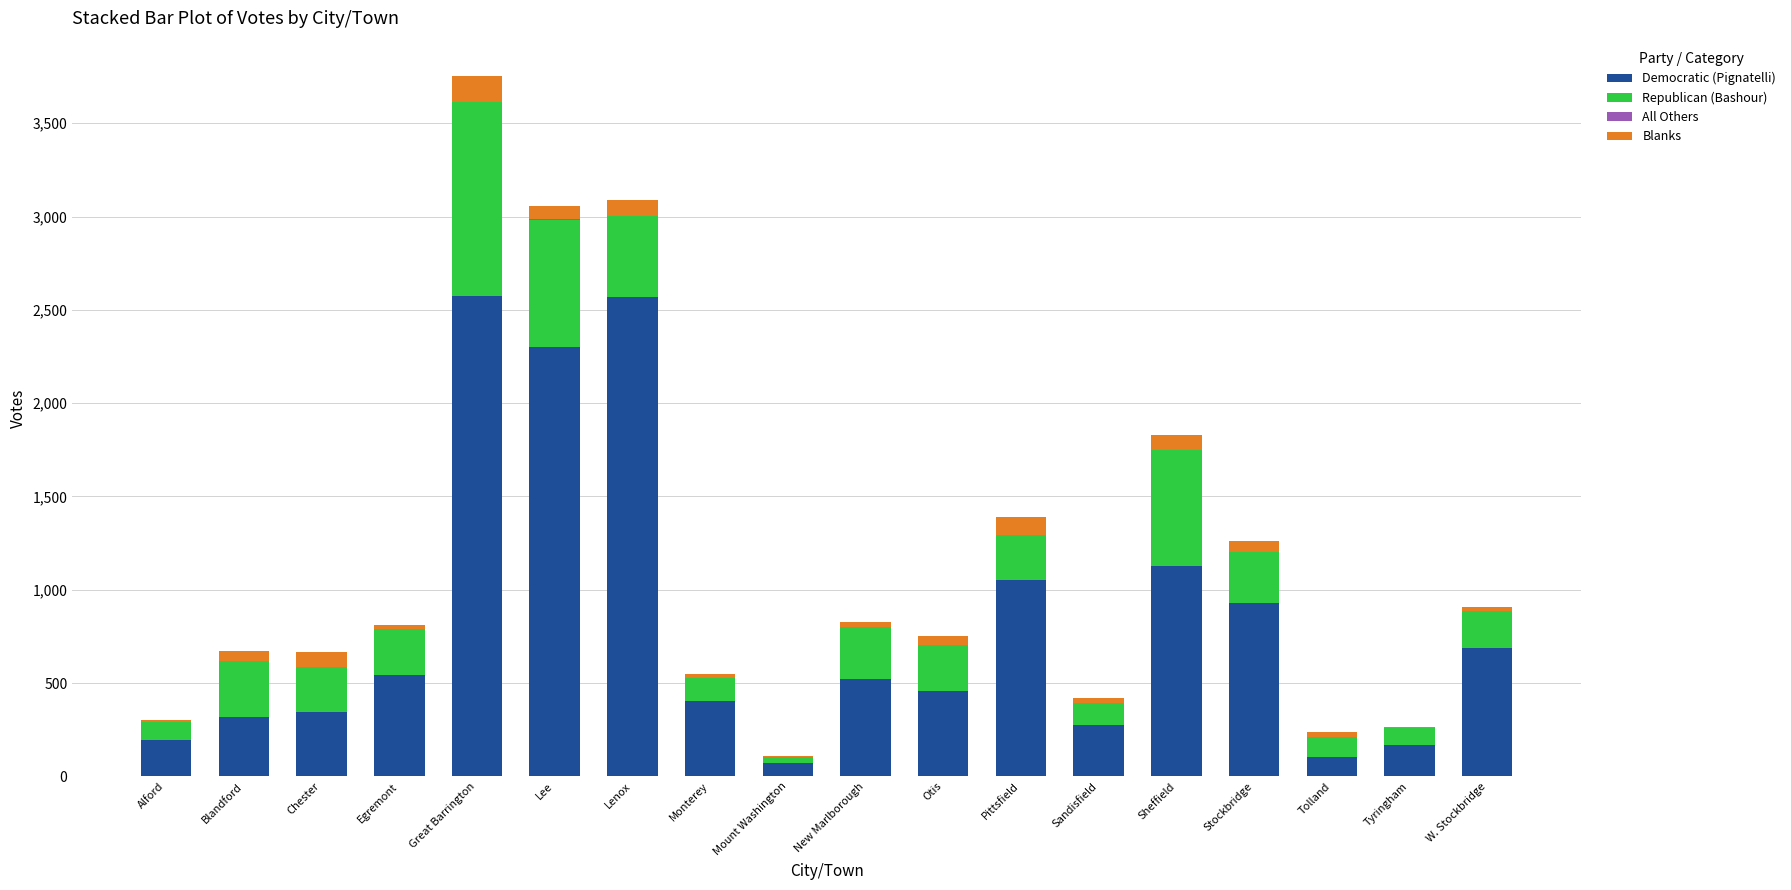

At which category is the sum across all series the highest?

Great Barrington